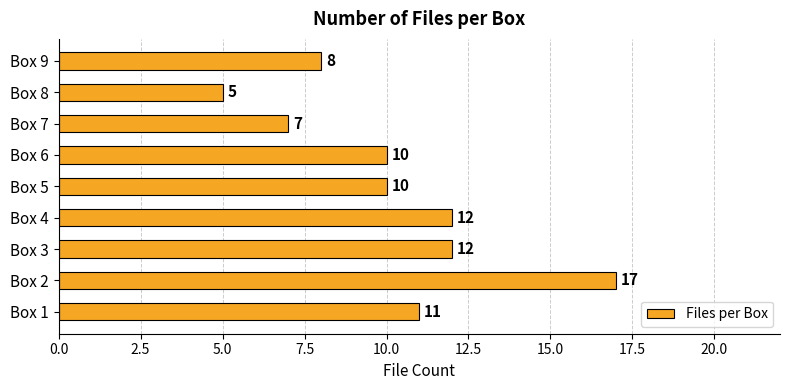

What is the sum of all values?

92